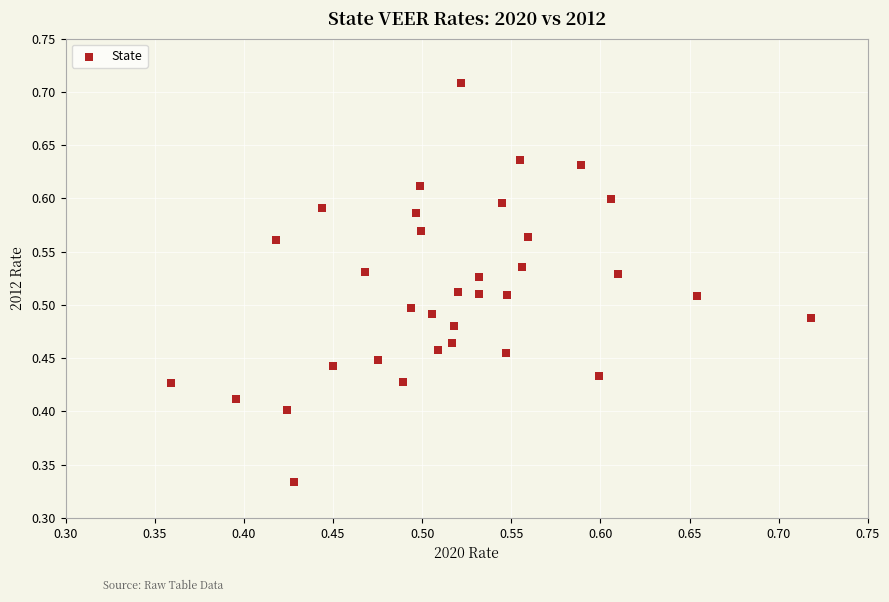

How many points are shown in the scatter plot?

34